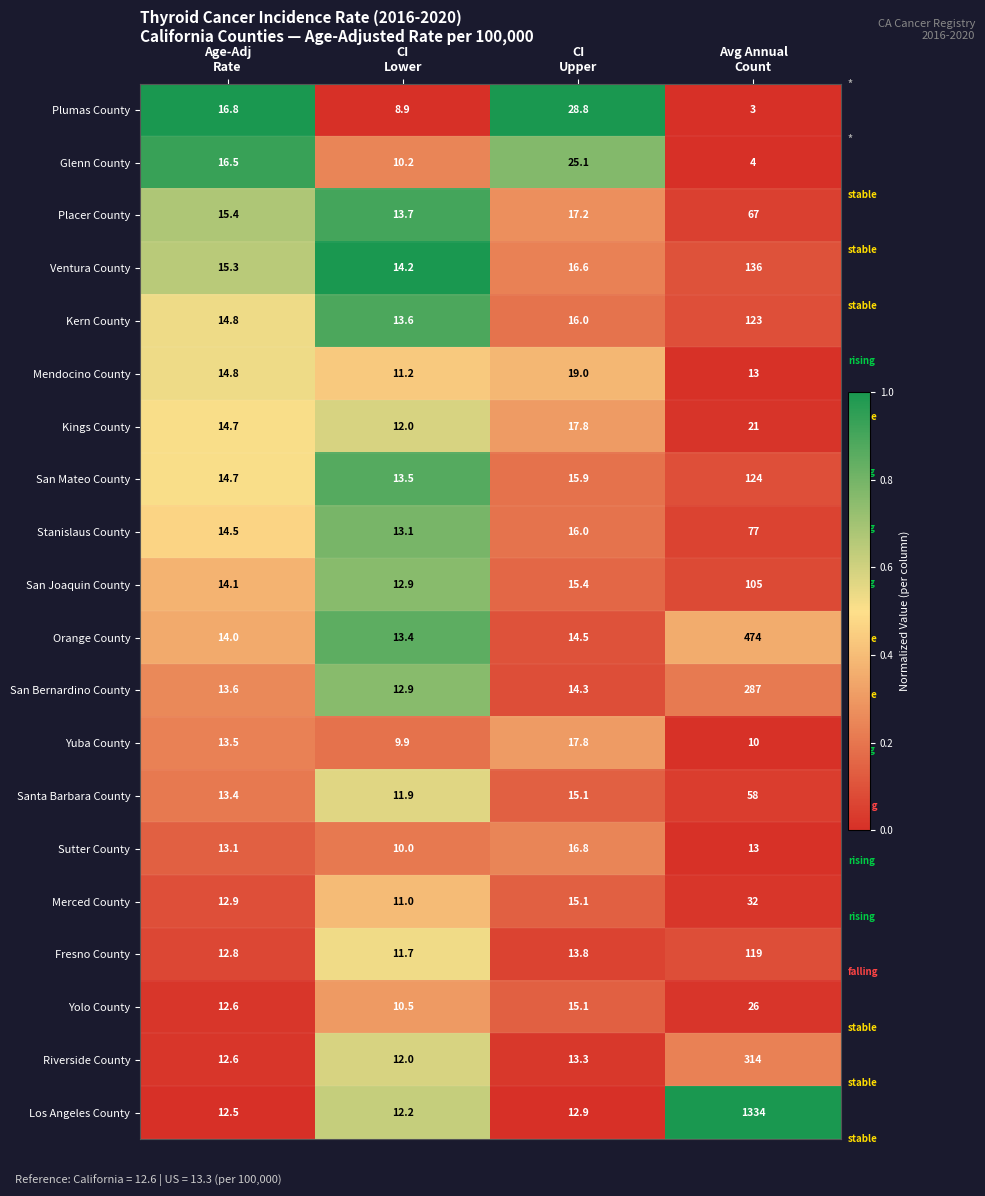

Which series has the largest total across all categories?

Los Angeles County